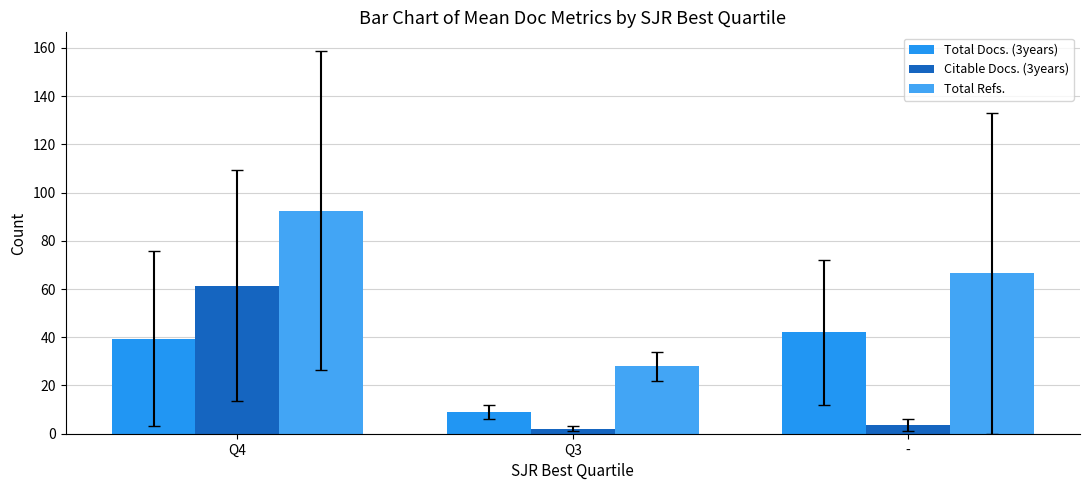

How many bars are there in total?

9